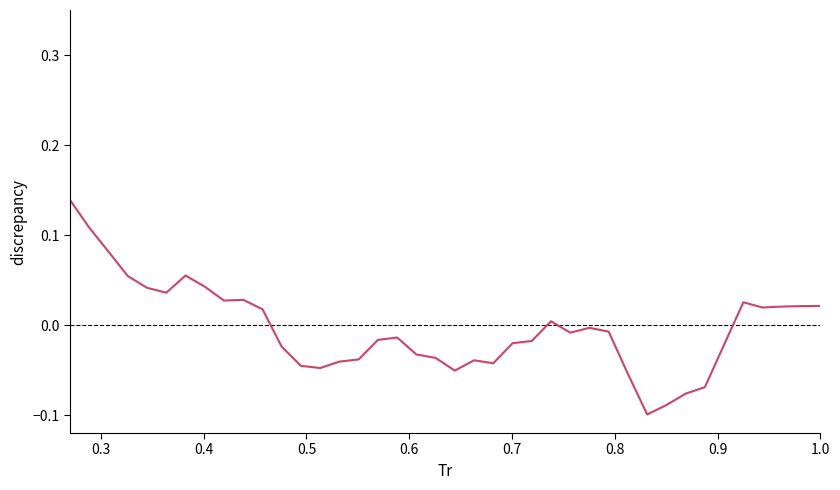

Does the chart have visible grid lines?

No